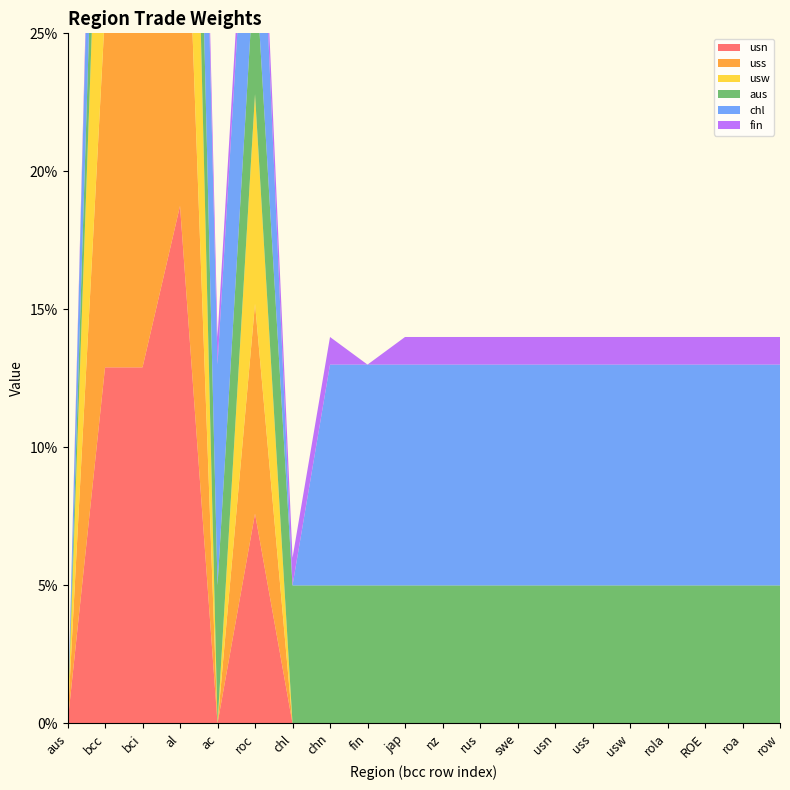

Reading left to right, list all the values displayed in this chart.

usn: 0.0	0.1	0.1	0.2	0.0	0.1	0.0	0.0	0.0	0.0	0.0	0.0	0.0	0.0	0.0	0.0	0.0	0.0	0.0	0.0
uss: 0.0	0.1	0.1	0.2	0.0	0.1	0.0	0.0	0.0	0.0	0.0	0.0	0.0	0.0	0.0	0.0	0.0	0.0	0.0	0.0
usw: 0.0	0.1	0.1	0.2	0.0	0.1	0.0	0.0	0.0	0.0	0.0	0.0	0.0	0.0	0.0	0.0	0.0	0.0	0.0	0.0
aus: 0.0	0.1	0.1	0.1	0.1	0.1	0.1	0.1	0.1	0.1	0.1	0.1	0.1	0.1	0.1	0.1	0.1	0.1	0.1	0.1
chl: 0.0	0.1	0.1	0.1	0.1	0.1	0.0	0.1	0.1	0.1	0.1	0.1	0.1	0.1	0.1	0.1	0.1	0.1	0.1	0.1
fin: 0.0	0.0	0.0	0.0	0.0	0.0	0.0	0.0	0.0	0.0	0.0	0.0	0.0	0.0	0.0	0.0	0.0	0.0	0.0	0.0